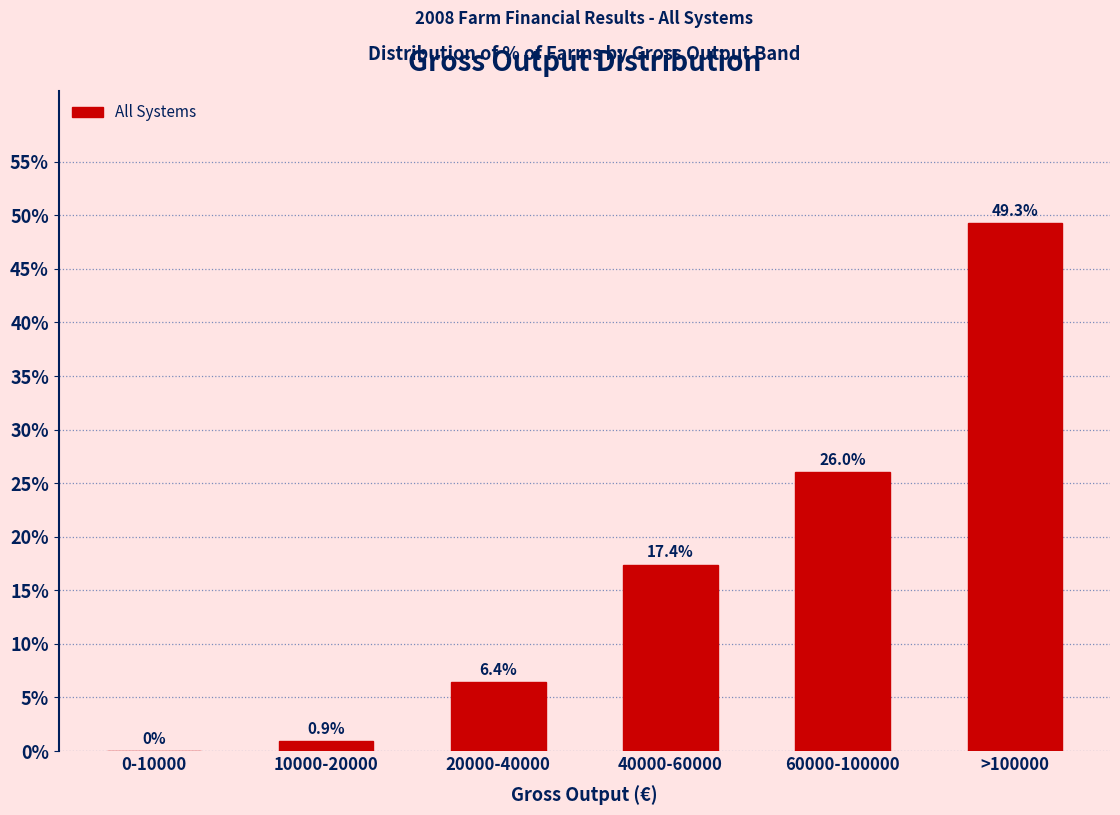

Reading left to right, extract all data points from this chart.

0-10000=0.0	10000-20000=0.9	20000-40000=6.4	40000-60000=17.4	60000-100000=26.0	>100000=49.3